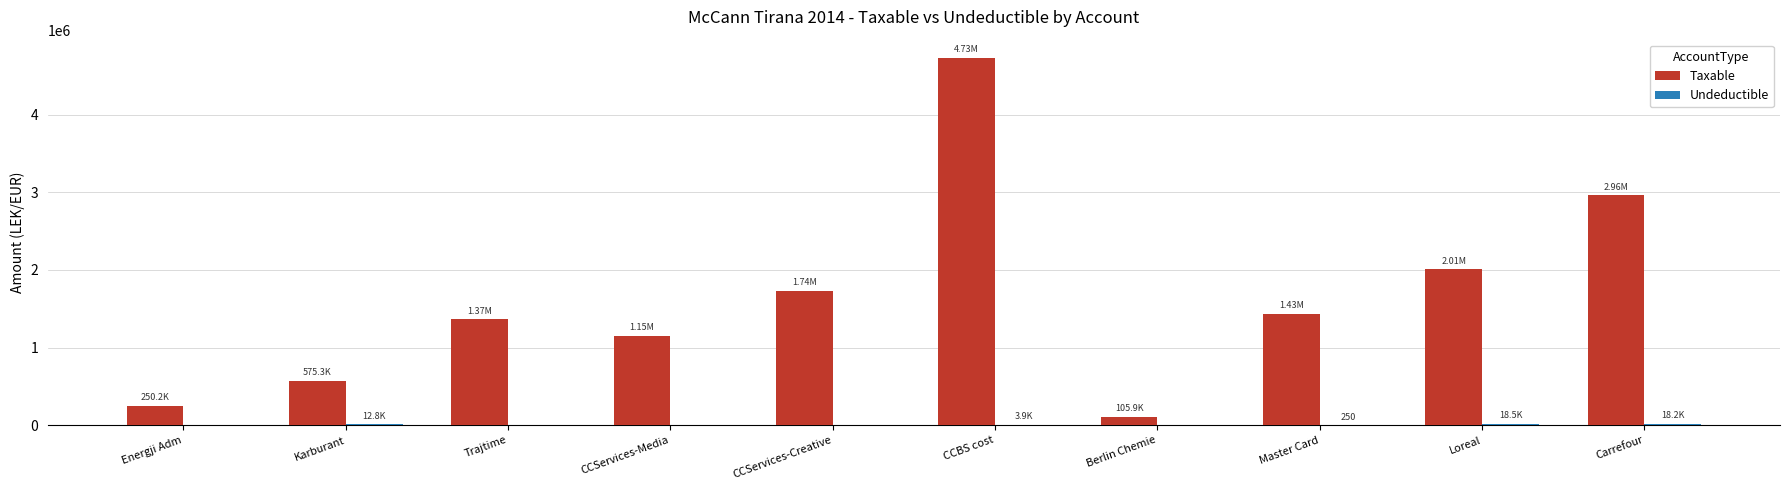

Which category has the highest value across all series?

CCBS cost